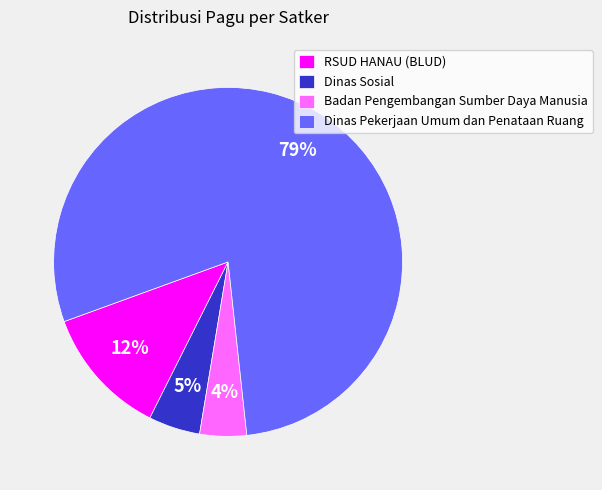

Which has a higher value, Dinas Sosial or RSUD HANAU (BLUD)?

RSUD HANAU (BLUD)